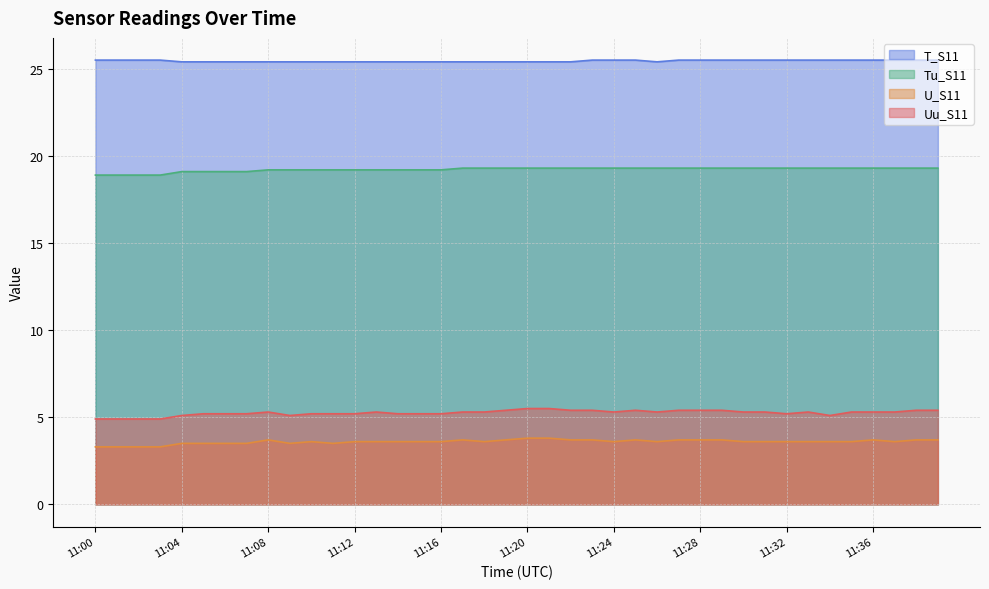

What is the sum of all Tu_S11 values?

768.7